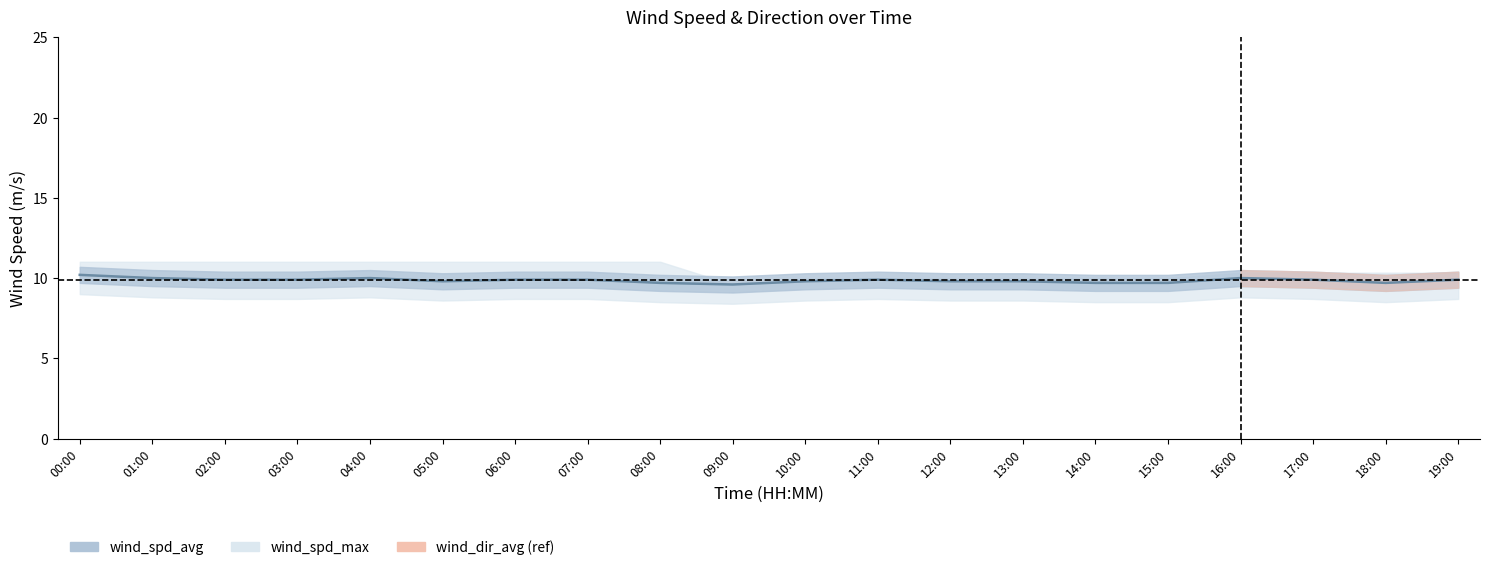

True or false: the data shows 17.1 at 09:00.

False